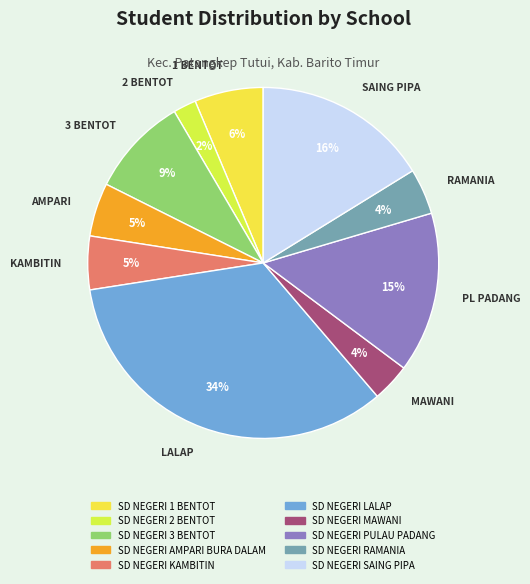

Which category has the smallest portion of the pie?

SD NEGERI 2 BENTOT